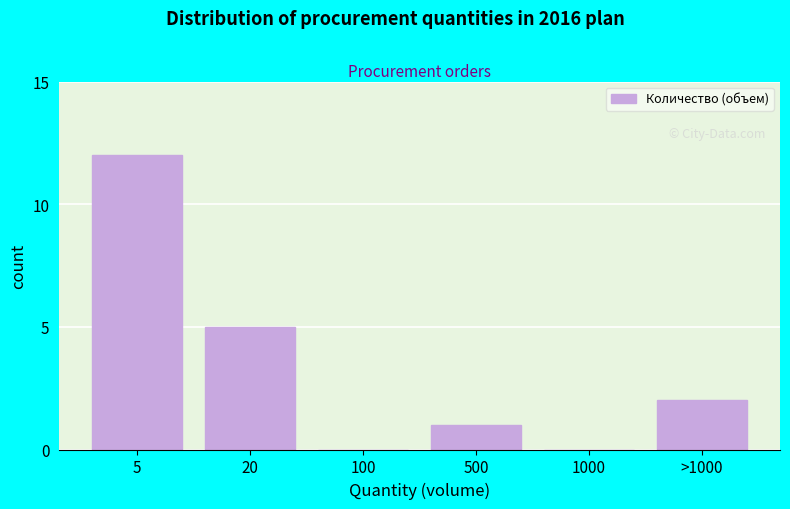

Reading right to left, extract all data points from this chart.

>1000=2	1000=0	500=1	100=0	20=5	5=12